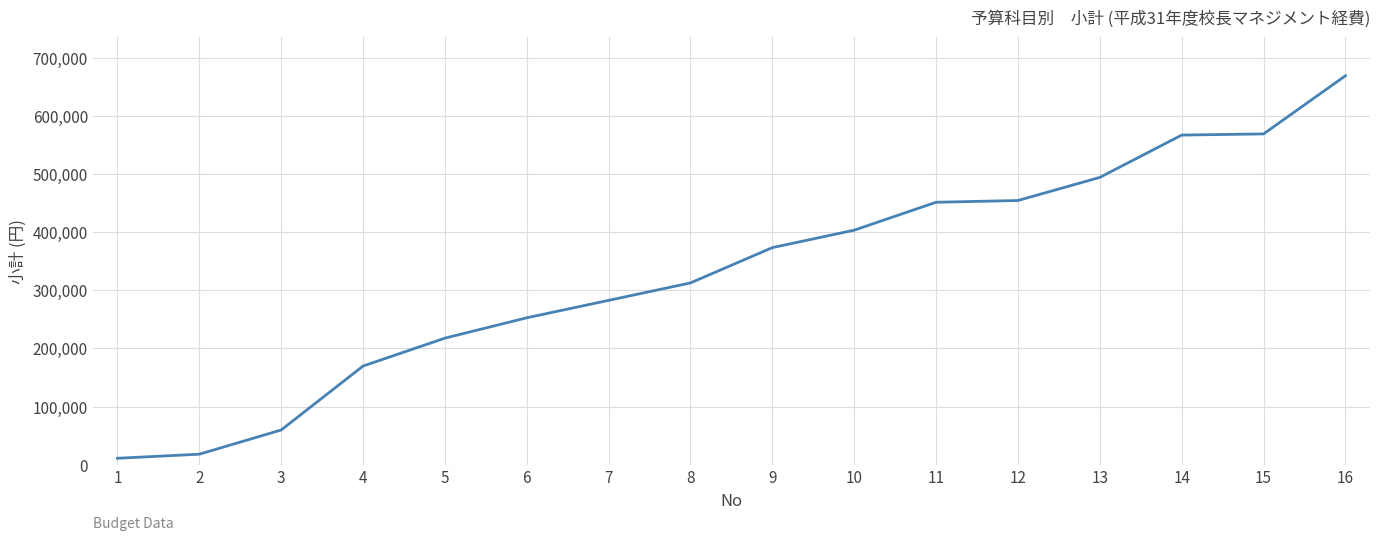

What is the change in value from 8 to 14?

+254270